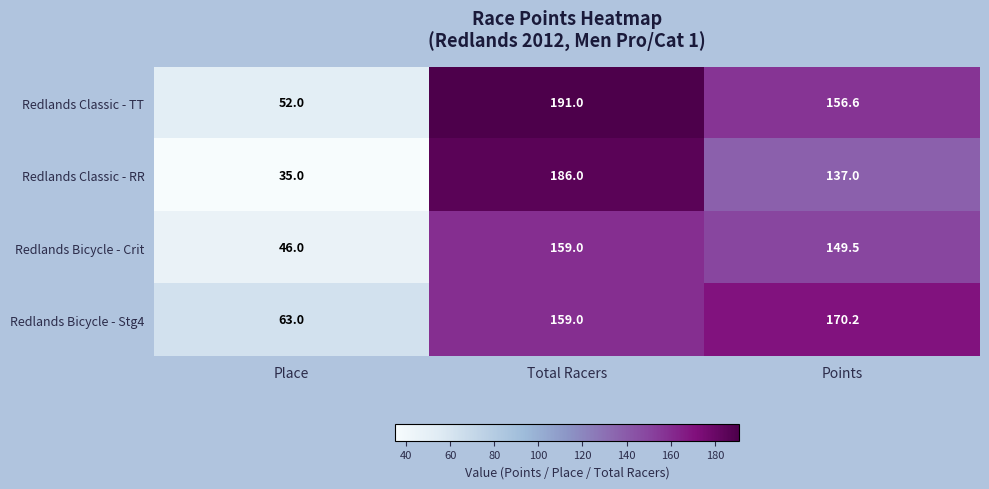

Which series has the largest range (max minus min)?

Redlands Classic - RR